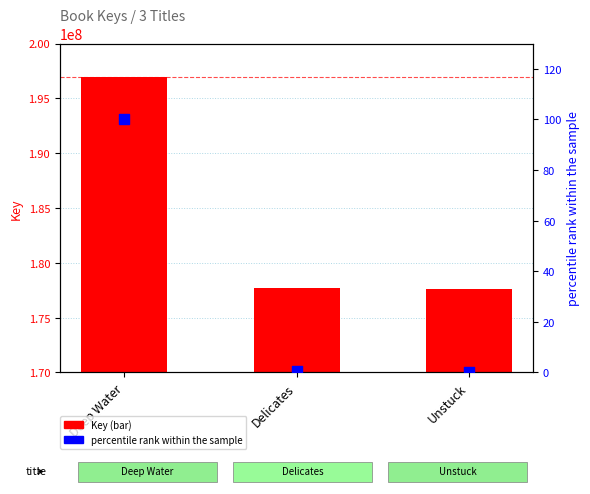

Which series reaches the maximum Y coordinate?

Key